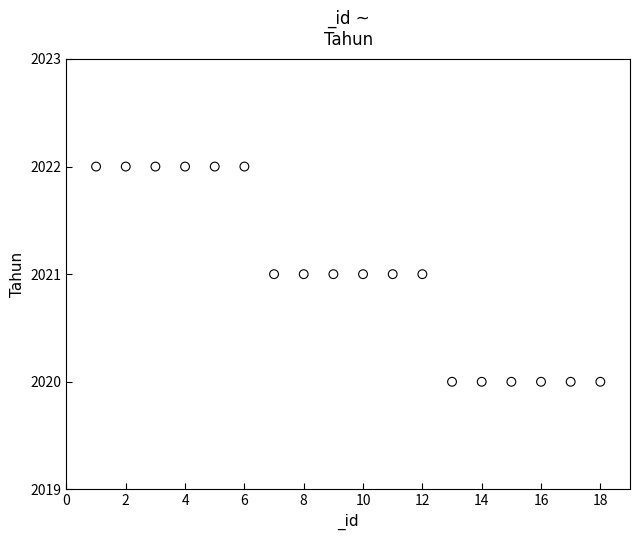

What is the range of X values (max minus min)?

17